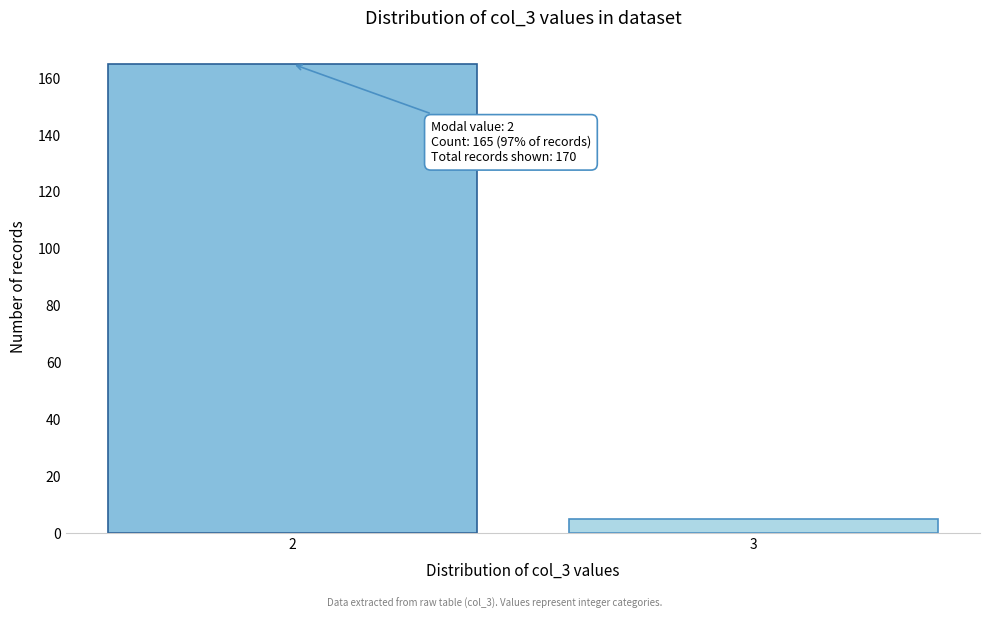

Reading left to right, list all the values displayed in this chart.

165	5